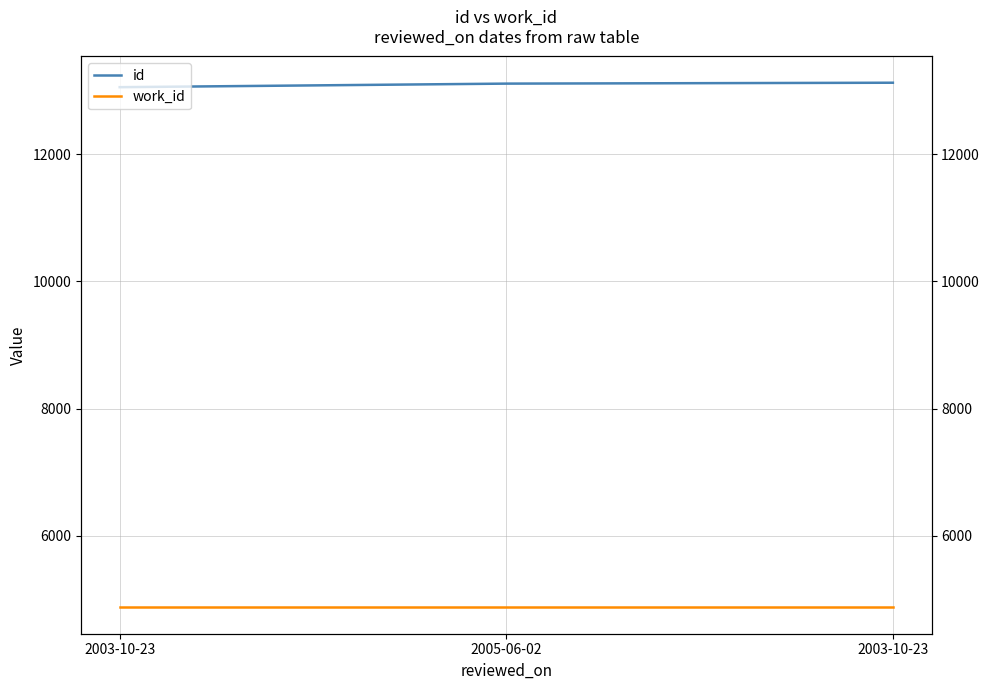

Reading right to left, what are all the values shown in this chart?

id: 13124	13110	13054
work_id: 4875	4875	4875